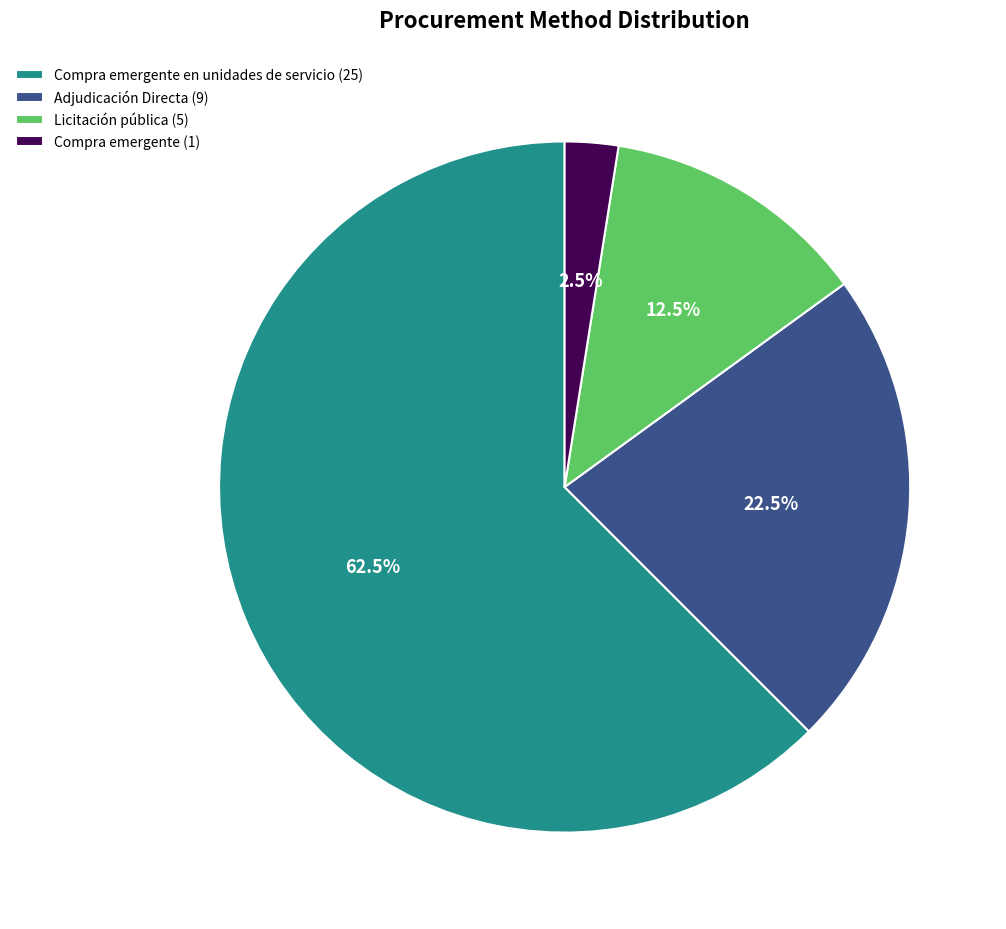

What is the total percentage of Compra emergente en unidades de servicio (25) and Adjudicación Directa (9)?

85.0%